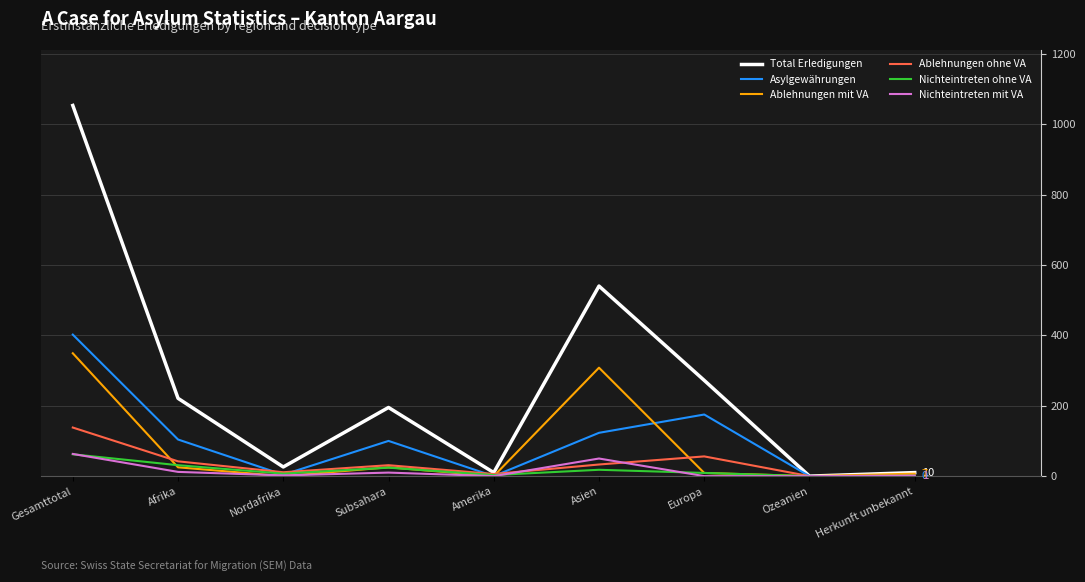

Between Afrika and Herkunft unbekannt, which series saw the biggest shift?

Total Erledigungen